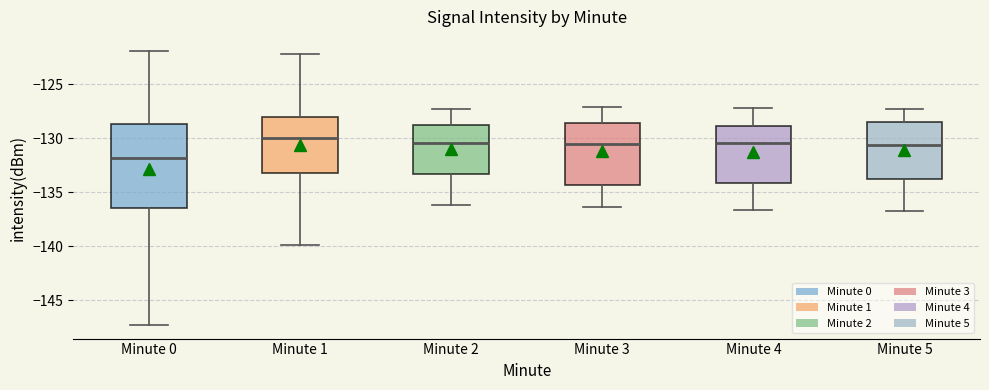

Where does the upper whisker of the box for Minute 0 end on the y-axis? The values are not printed on the chart, so give them approximately, as read against the axis.

-122.0